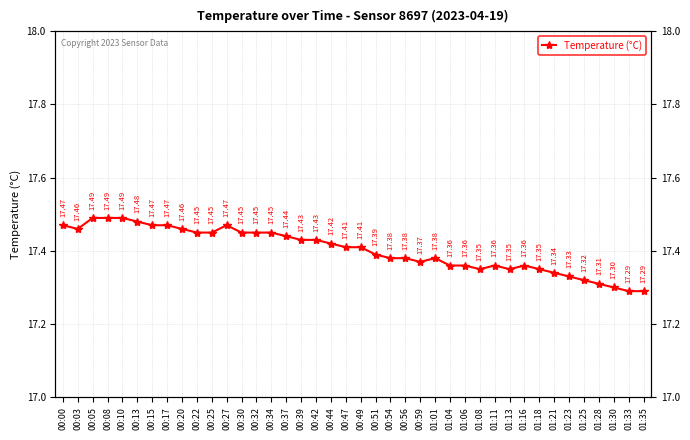

What is the ratio of the value at 00:05 to the value at 01:13?

1.0